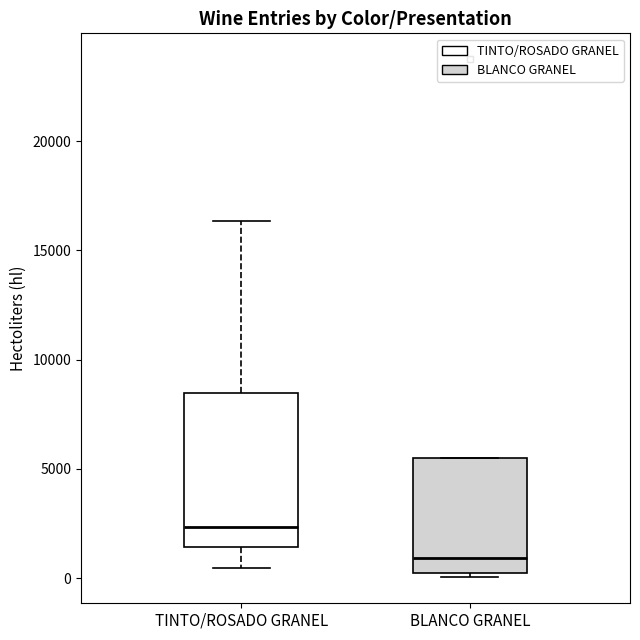

Where does the median line of the box for BLANCO GRANEL sit on the y-axis? The values are not printed on the chart, so give them approximately, as read against the axis.

1000